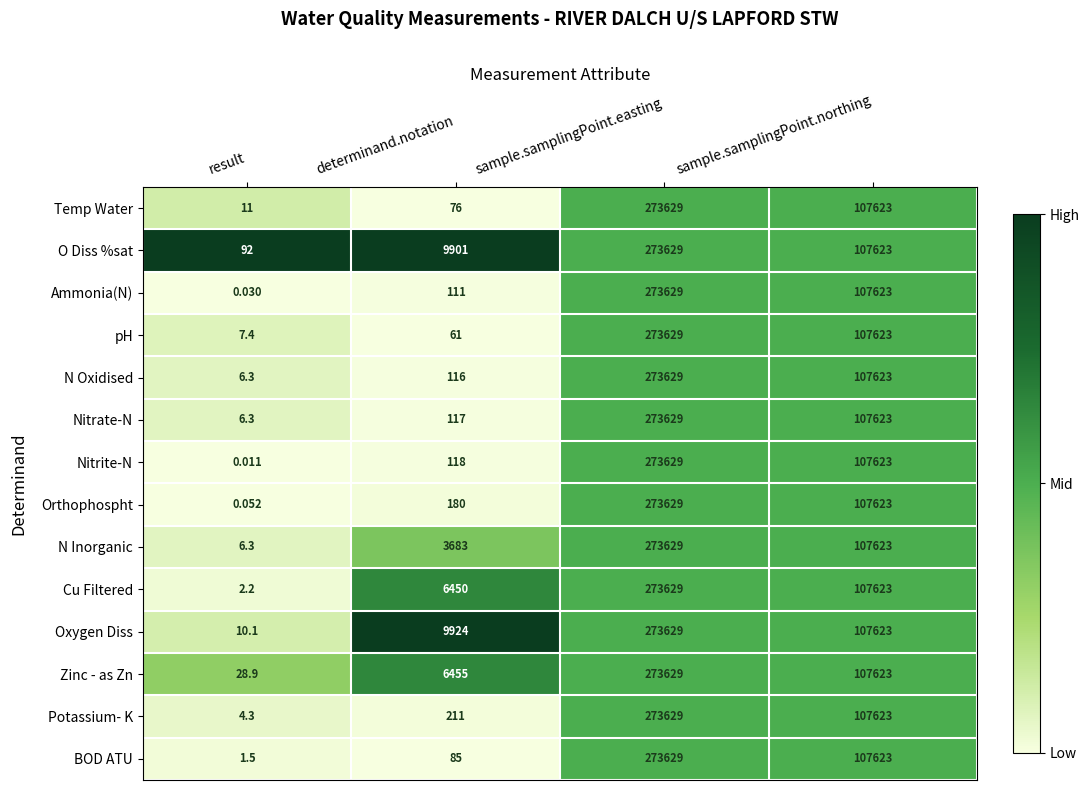

At which category is the sum across all series the highest?

sample.samplingPoint.easting